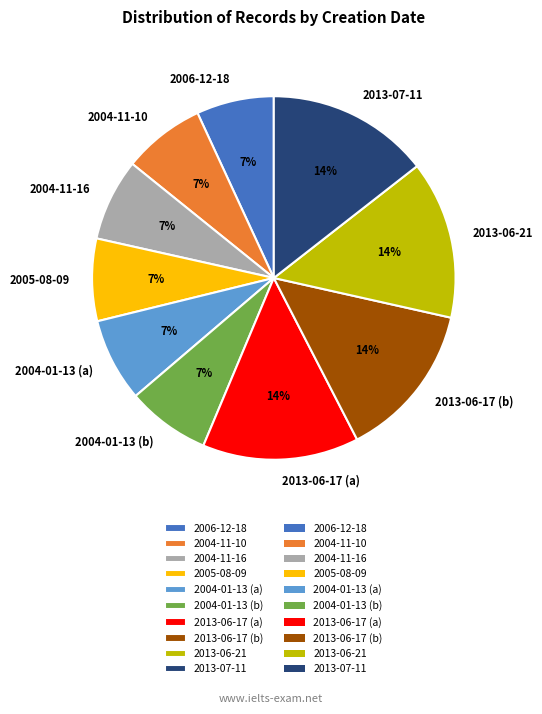

To the nearest percent, what is the average slice percentage?

10%